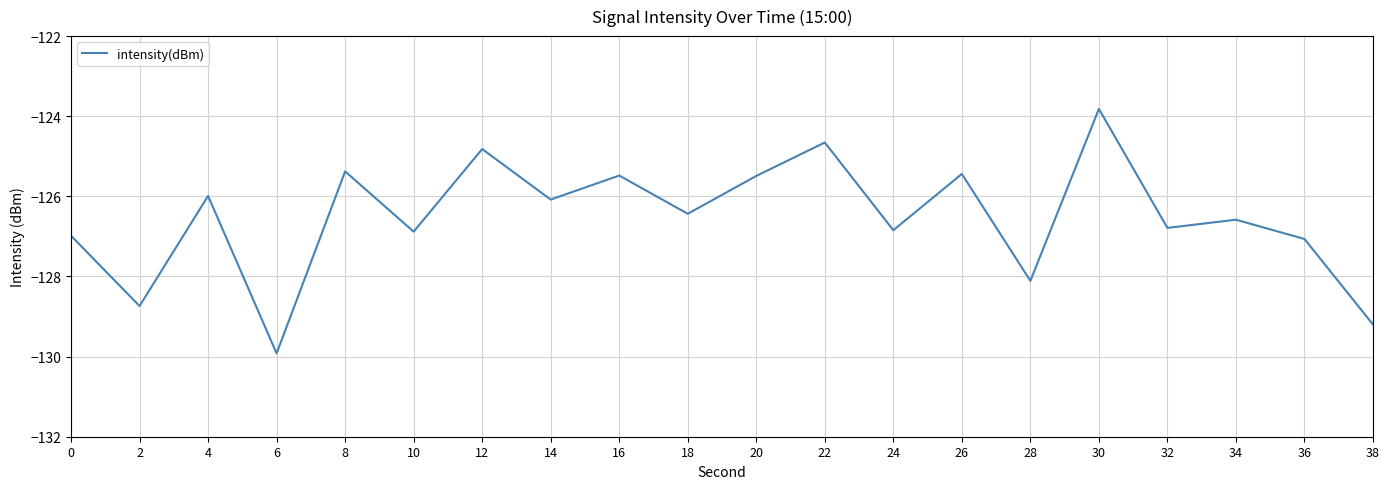

What is the difference between the values at 30 and 36?

3.2